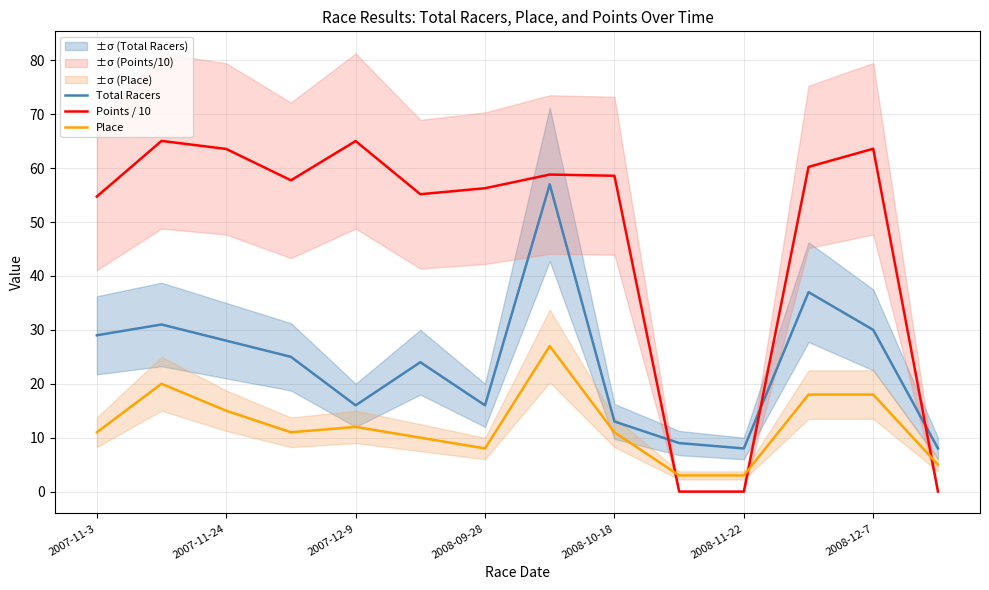

What is the maximum value shown in the chart?

65.1